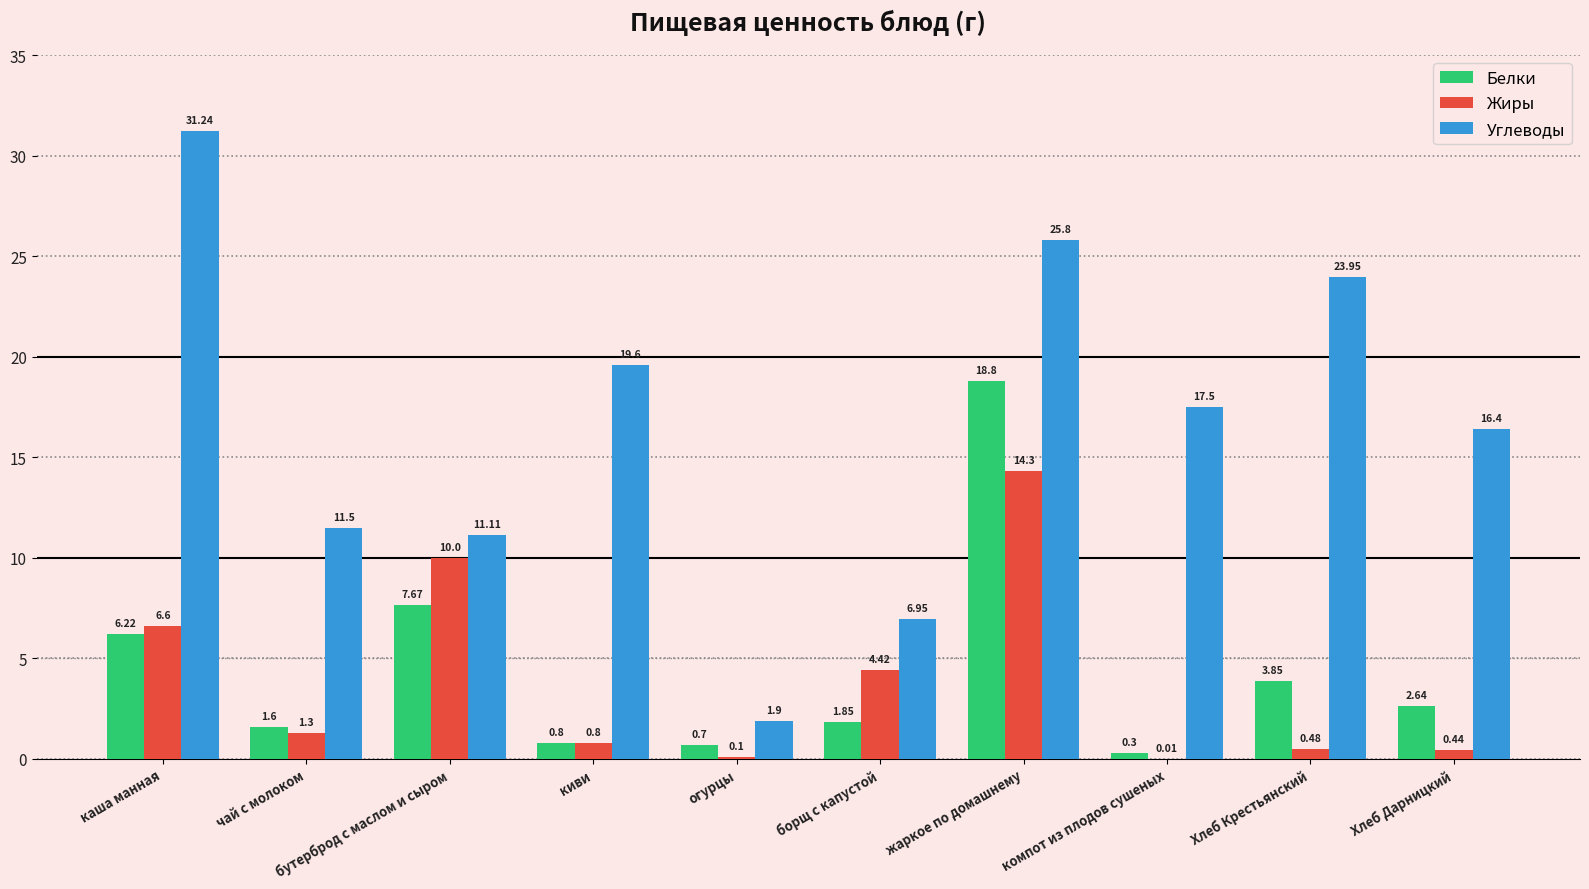

Is the value of Жиры at компот из плодов сушеных greater than the value of Белки at борщ с капустой?

No